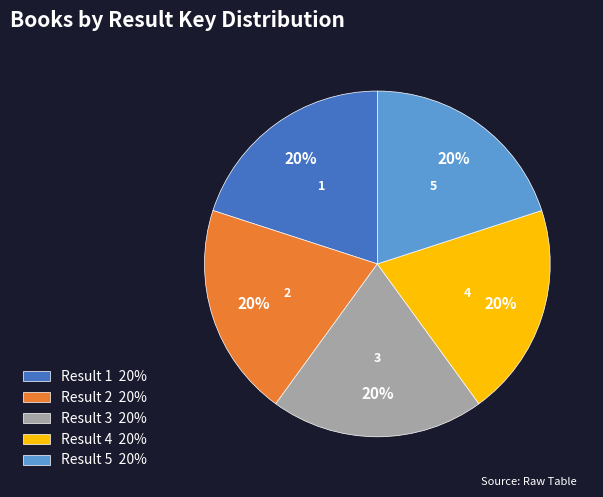

Does Result 4 account for over 50% of the chart?

No